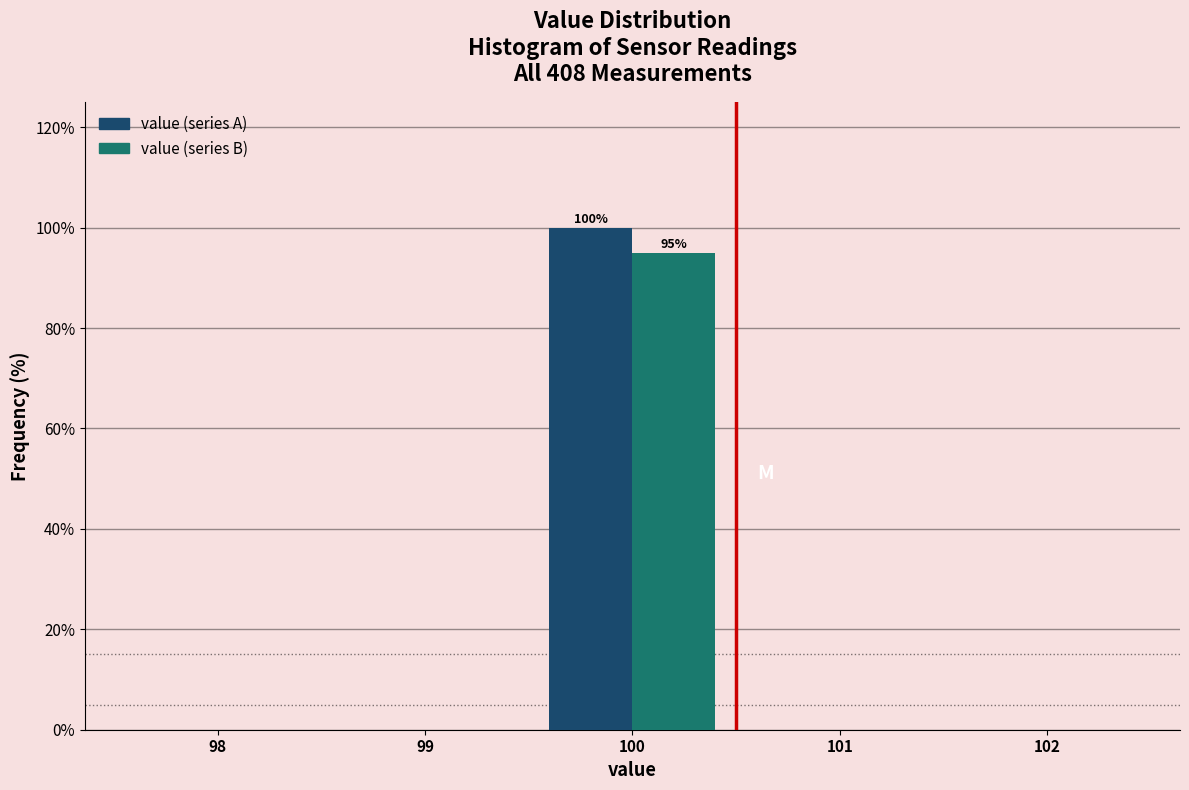

In the value (series A) series, which range on the x-axis has the tallest bar?

99.5 to 100.5